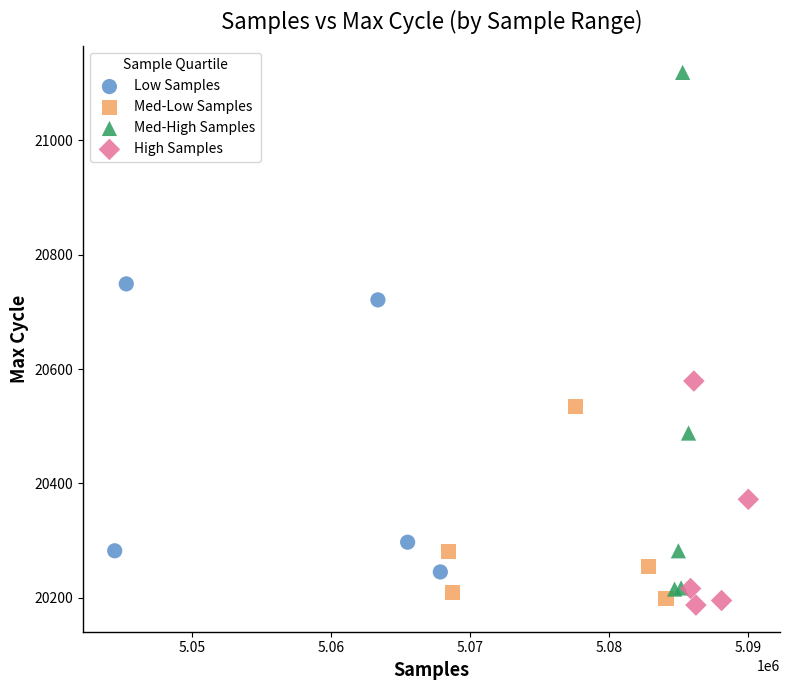

Which series has the widest spread of Y values?

Med-High Samples